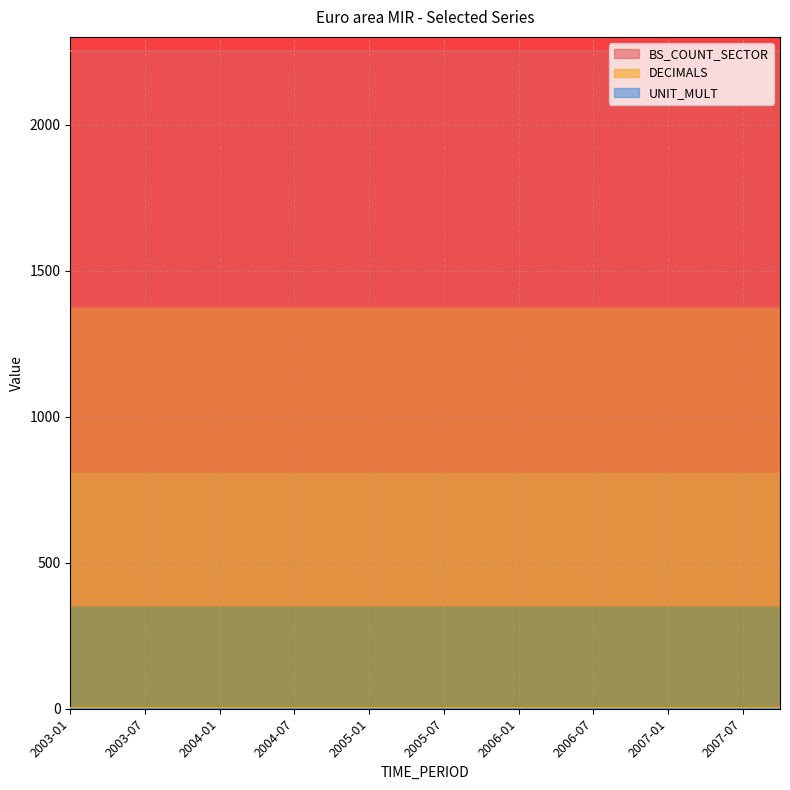

What is the spread (max minus min) of values at 2007-07?

2253